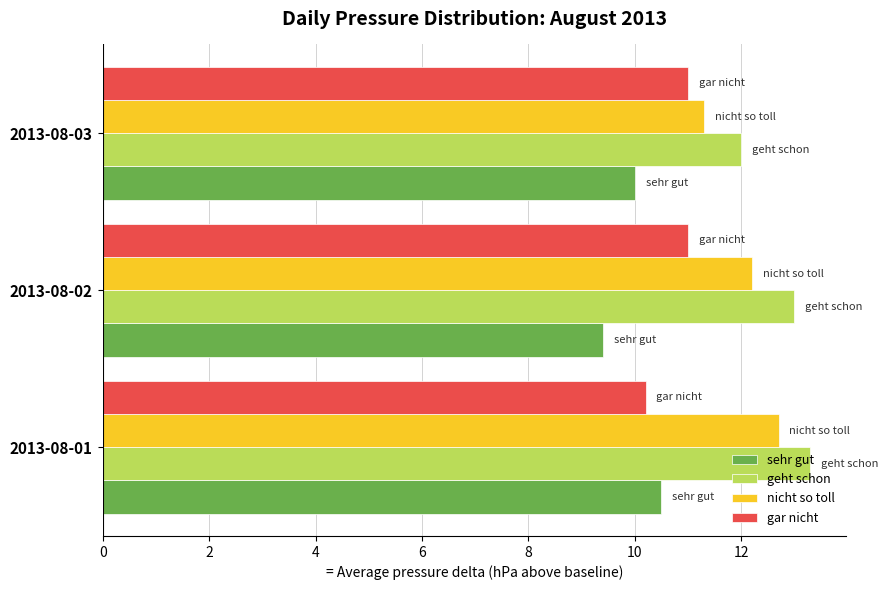

What is the average value of the gar nicht series?

10.7